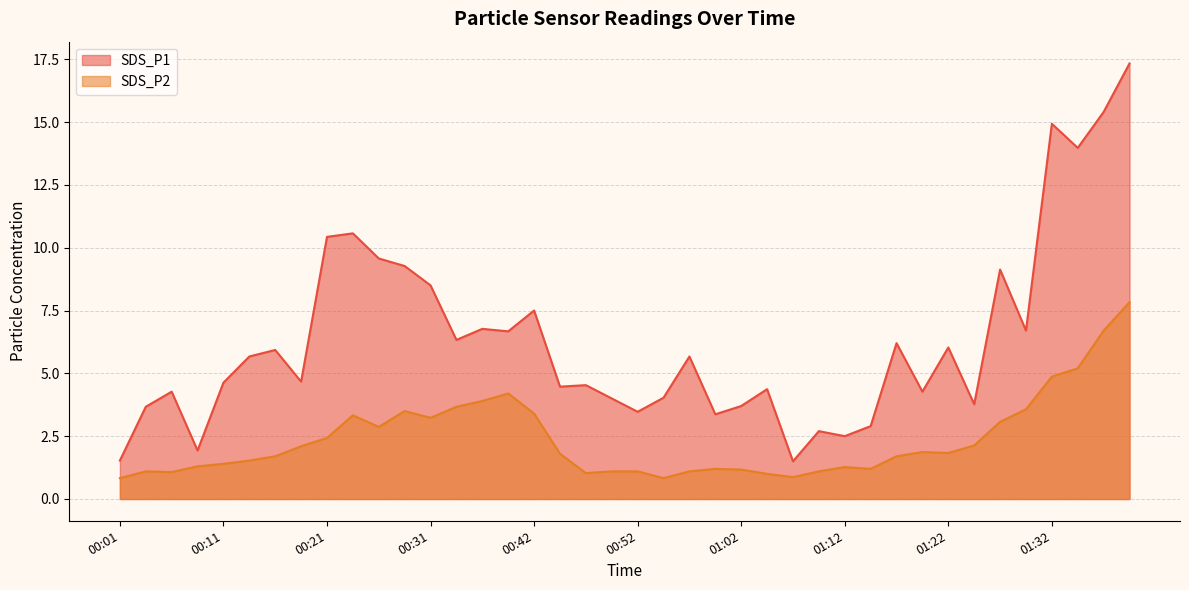

At which label is SDS_P1 closest to 9?

01:27